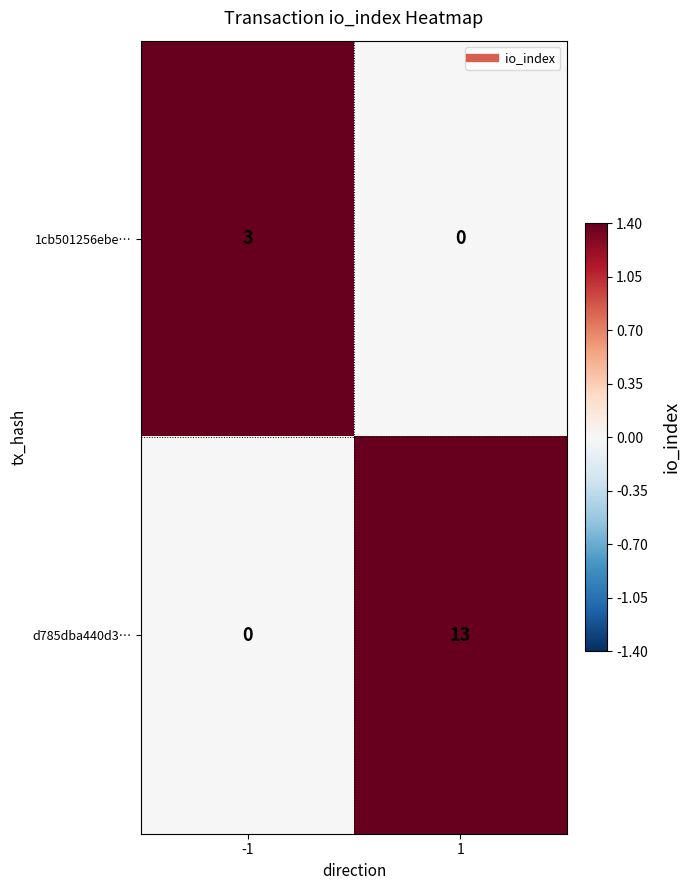

How many categories are shown in the chart?

2